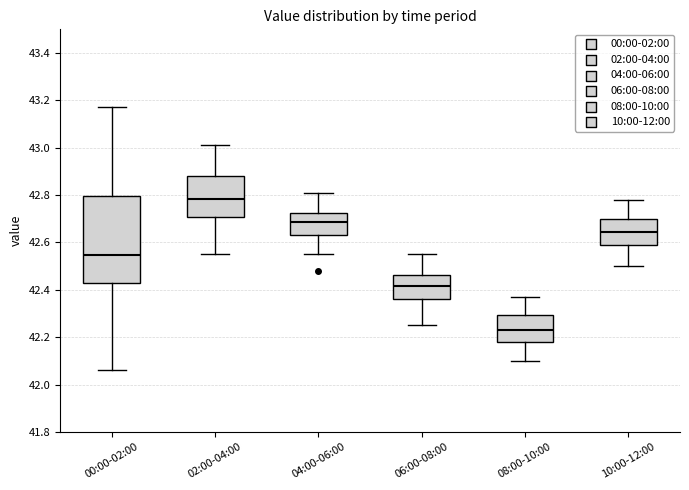

Which box's median line is the lowest?

08:00-10:00